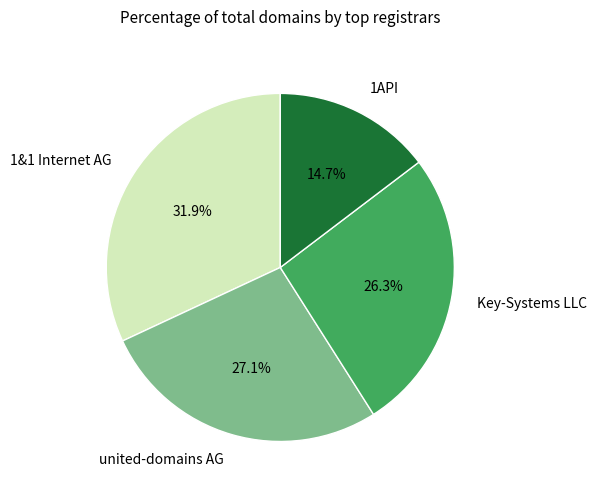

How many segments does this pie chart have?

4